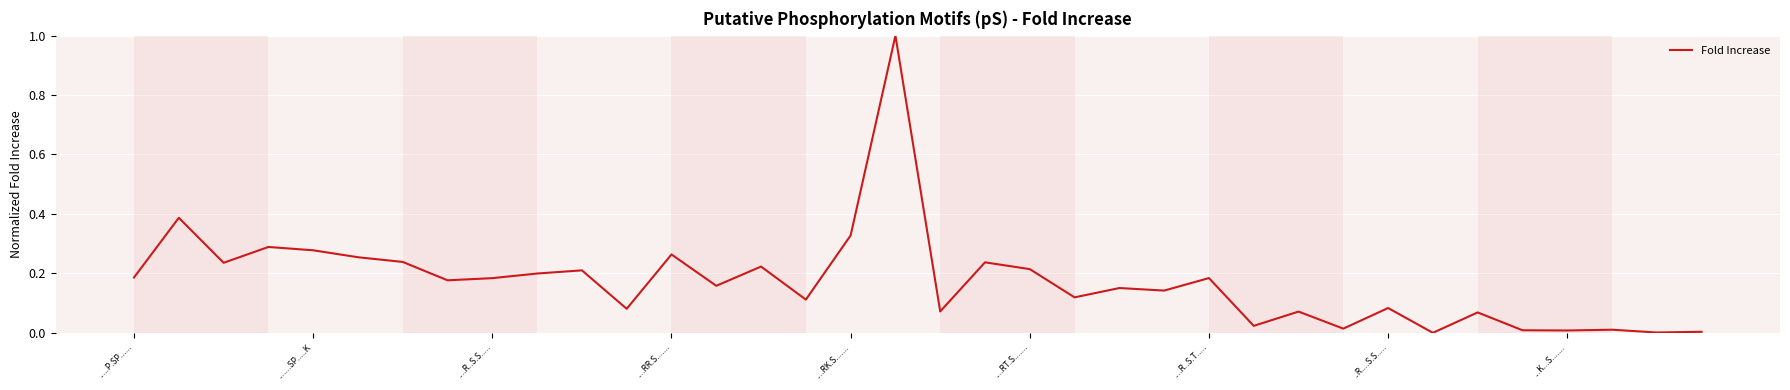

What is the maximum value shown in the chart?

1.0